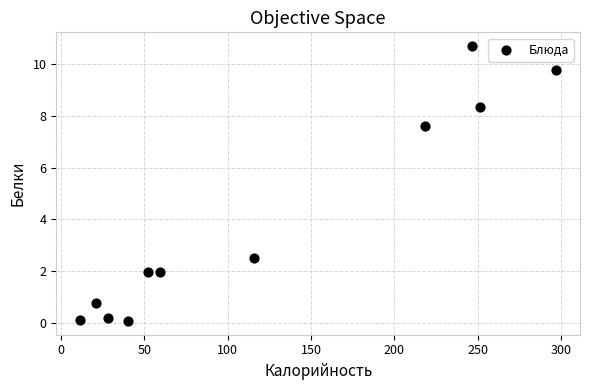

What Y value in the scatter plot is closest to 5?

2.5